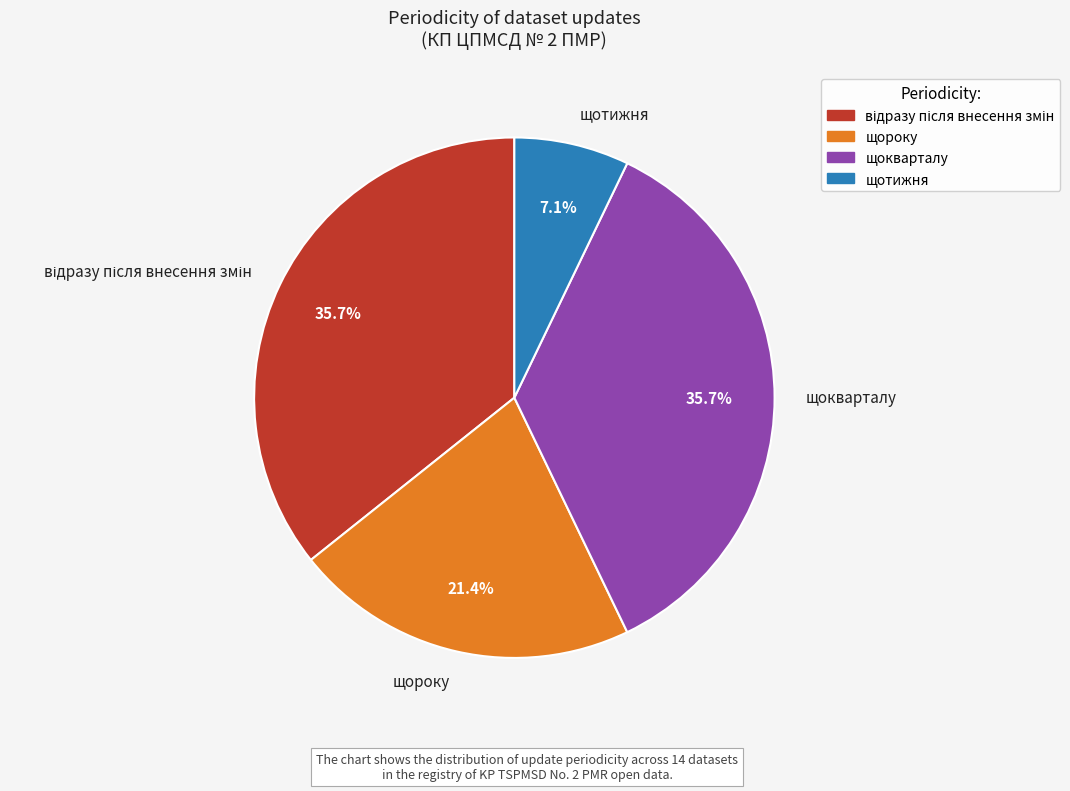

To the nearest percent, what portion does щокварталу represent?

36%